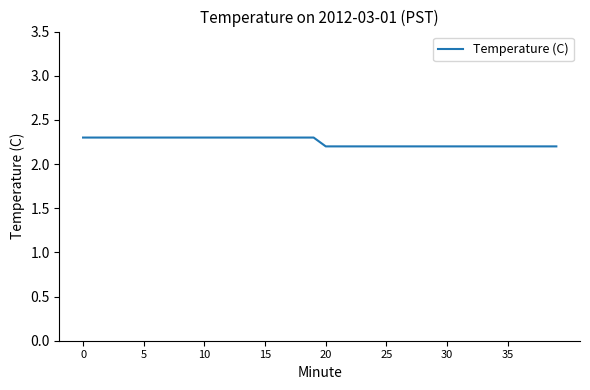

What is the maximum value shown in the chart?

2.3